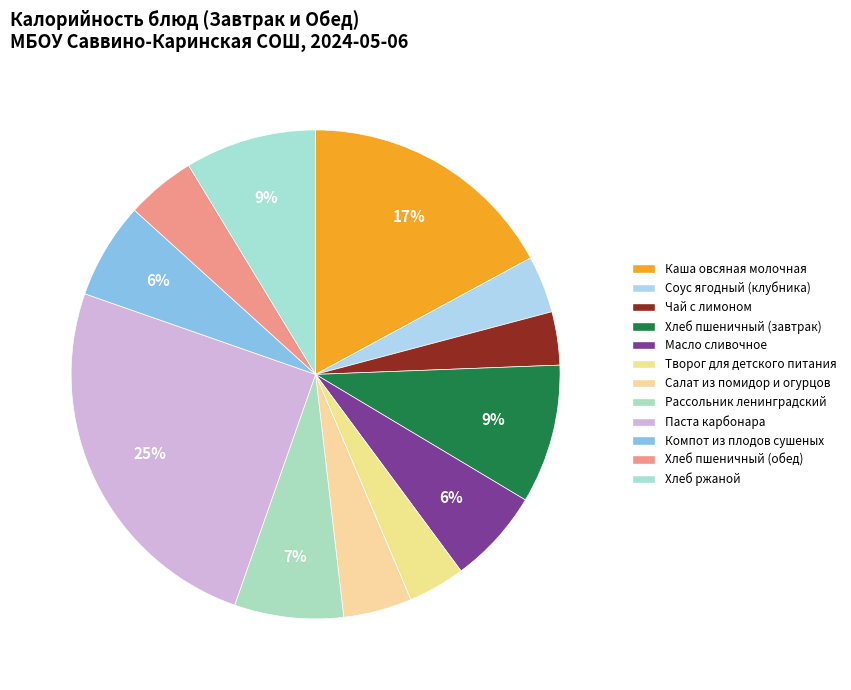

What is the change in value from Творог для детского питания to Паста карбонара?

+253.0